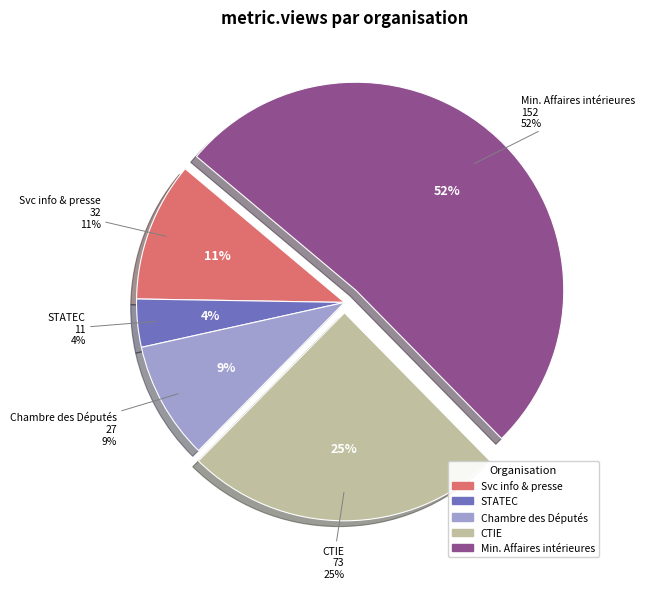

The Chambre des Députés du Grand-Duché de Luxembourg slice represents 9% of the pie. True or false?

True